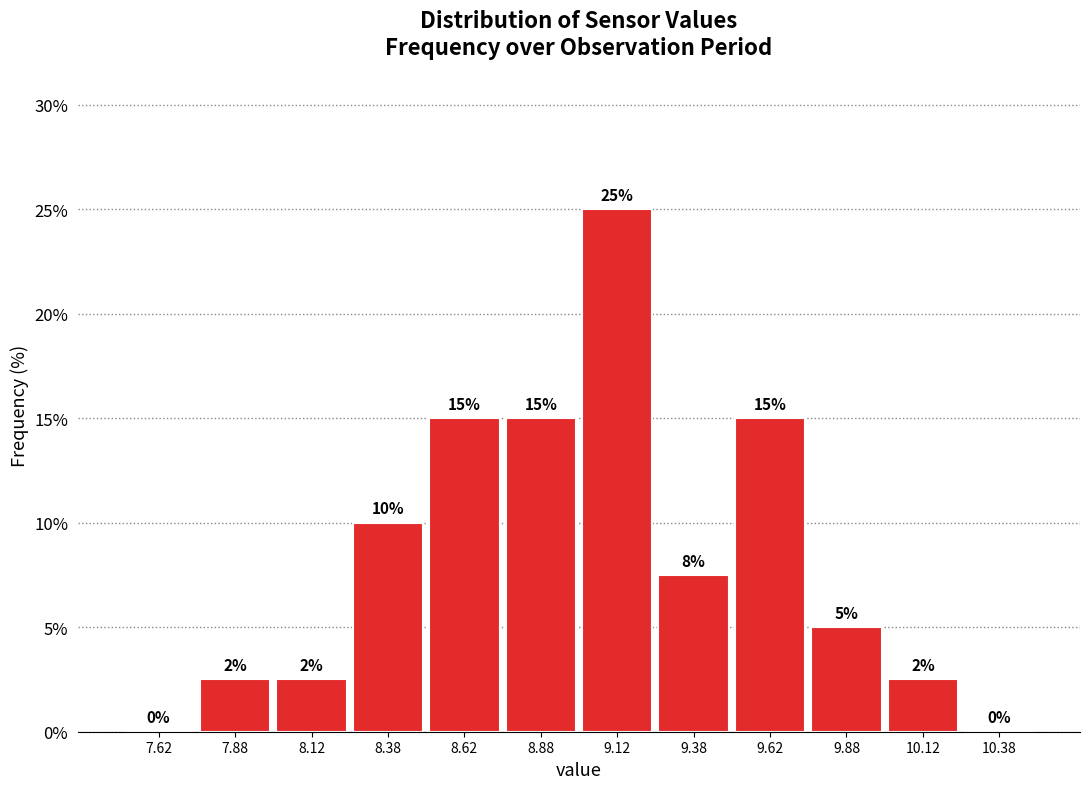

Over which range of the x-axis is the bar tallest?

9.00 to 9.25